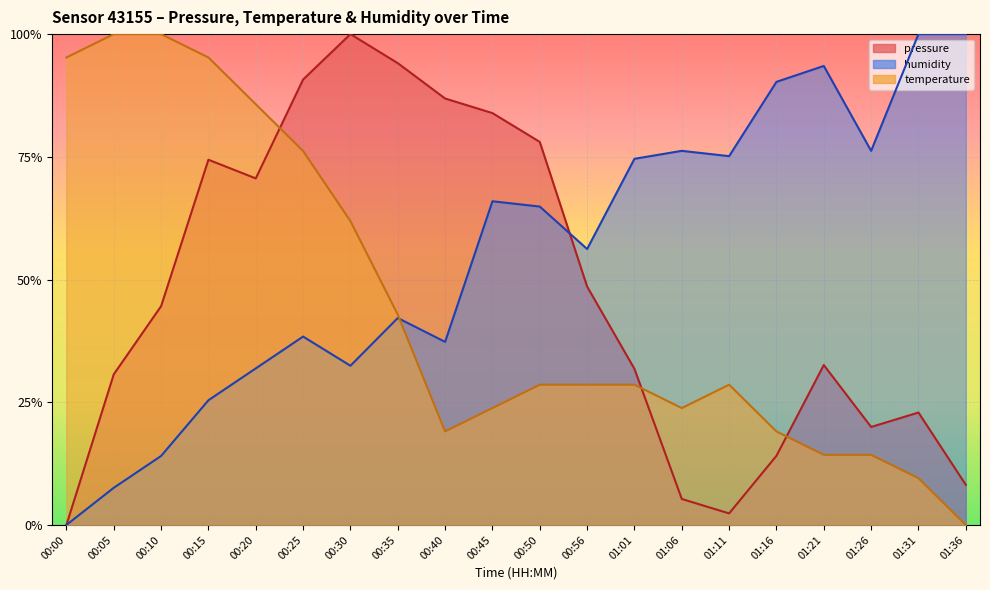

How many values in the temperature series exceed 0?

19